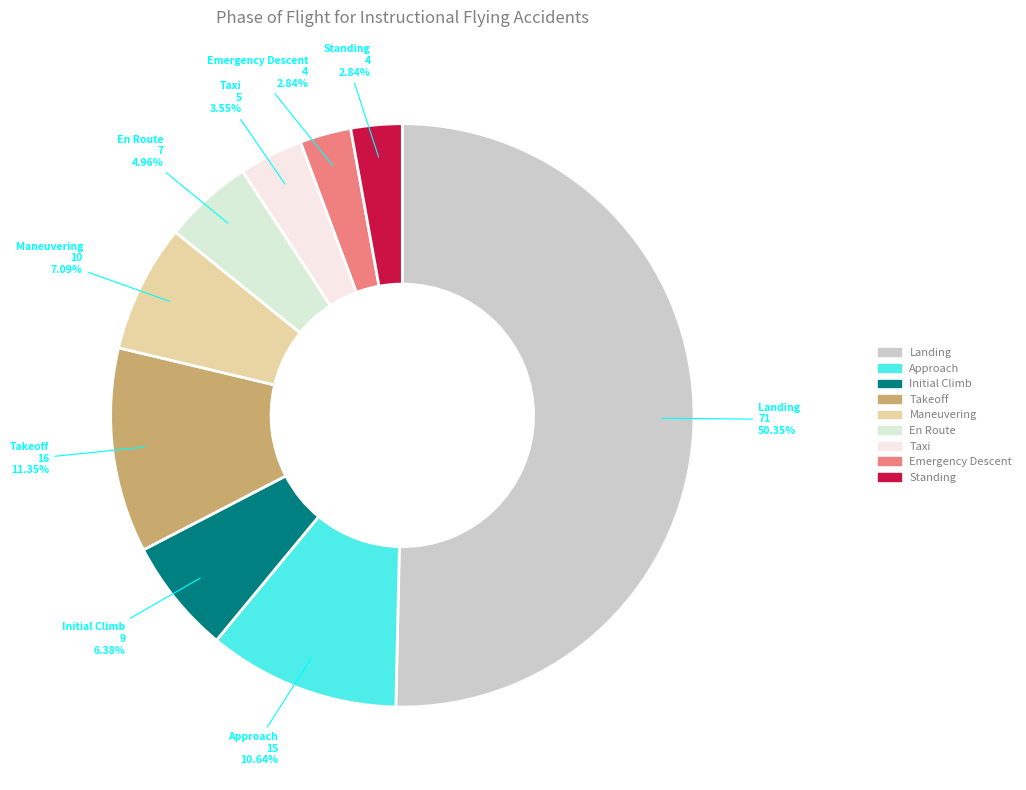

What percentage is NOT represented by Takeoff?

88.7%